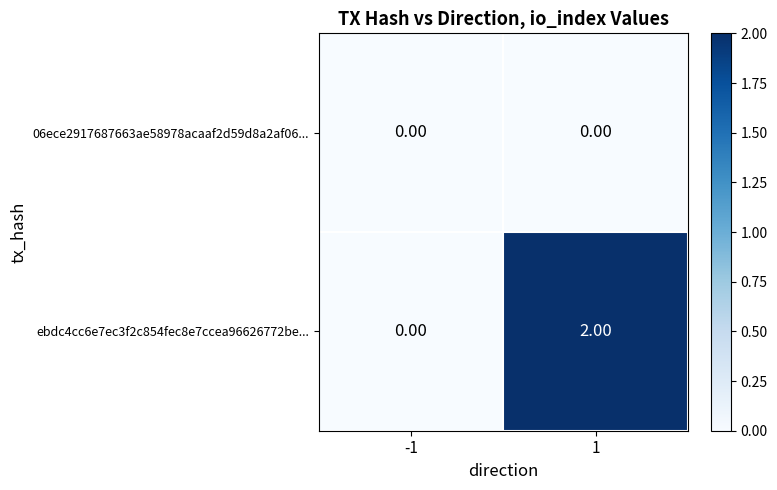

Which series has the largest range (max minus min)?

ebdc4cc6e7ec3f2c854fec8e7ccea96626772be...